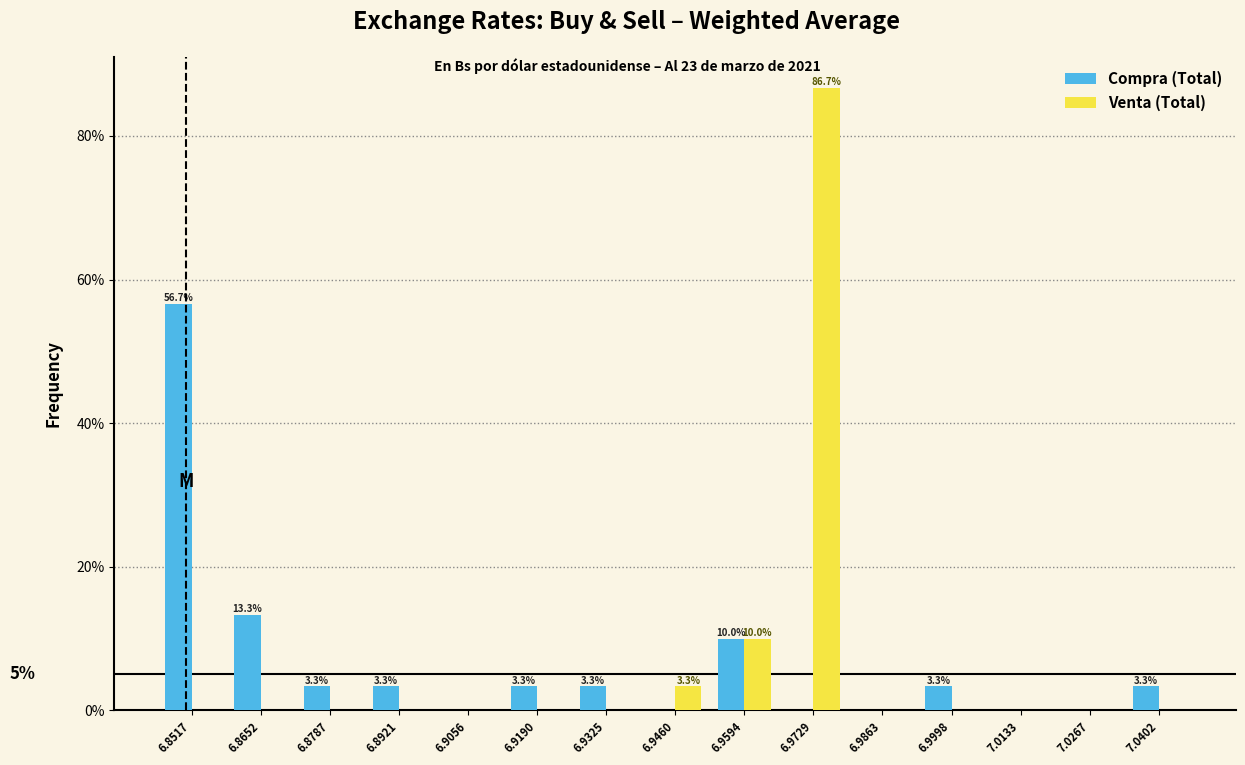

In the Venta (Total) series, which range on the x-axis has the tallest bar?

6.966 to 6.980